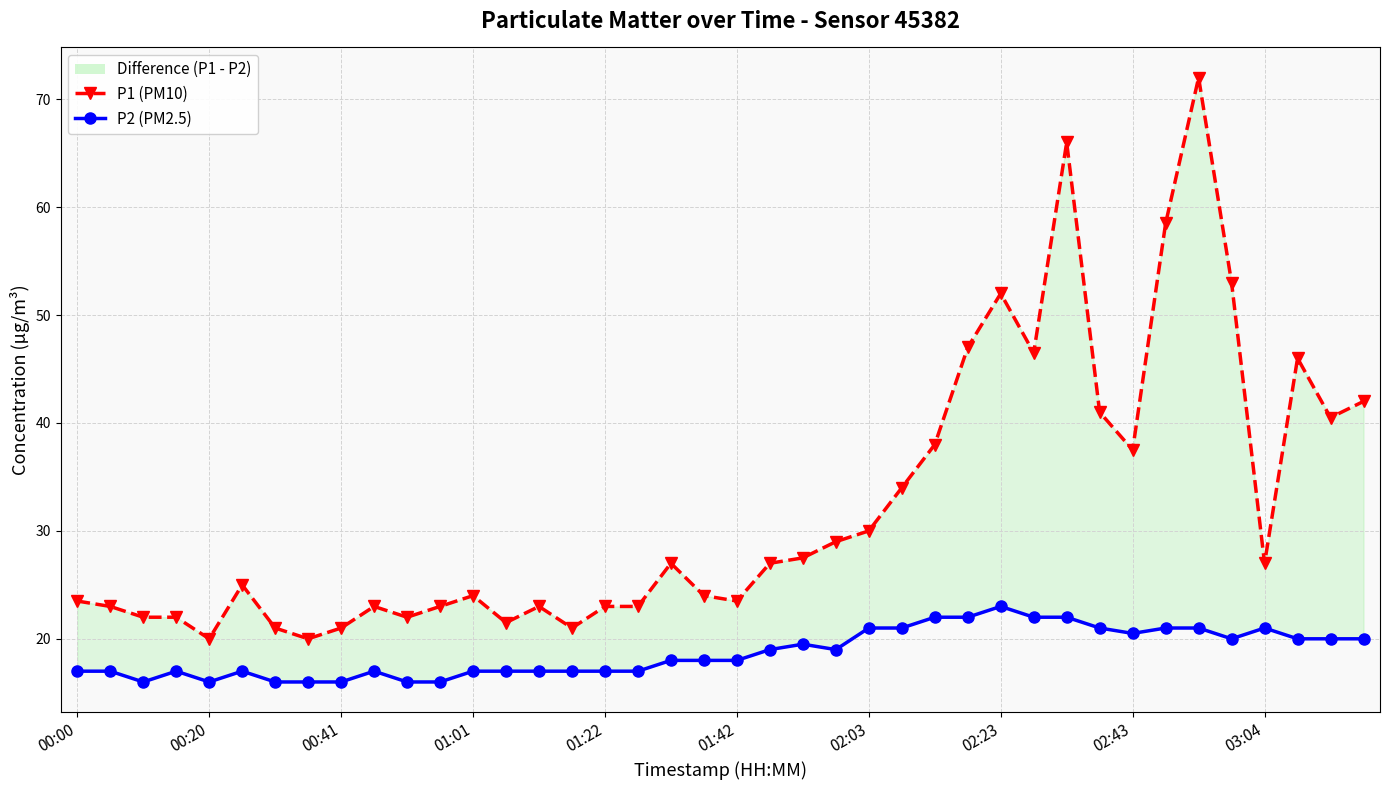

True or false: P2 (PM2.5) has a value of 17.0 at 13.

True